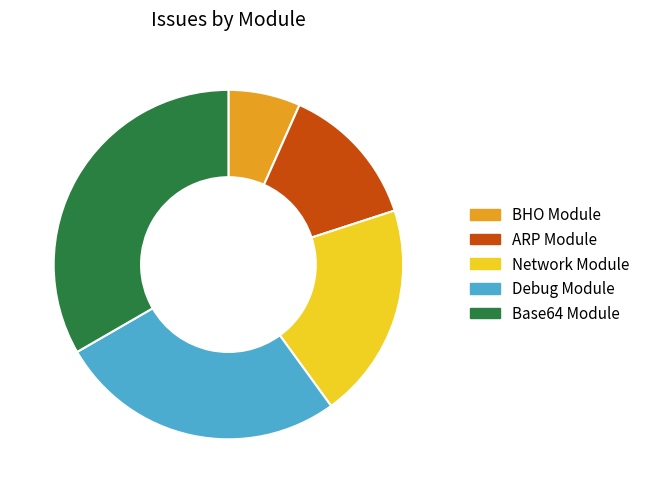

Do BHO Module and Debug Module together represent more than half of the pie?

No